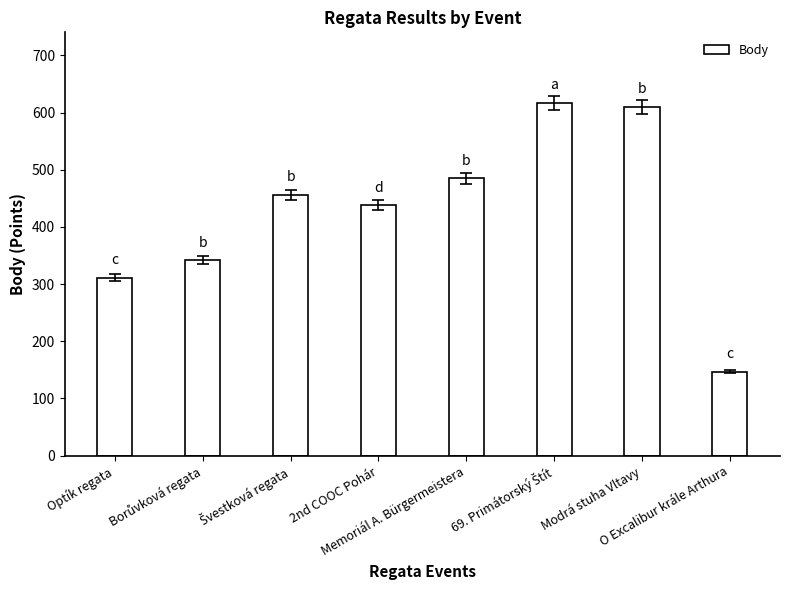

What is the sum of all values?

3406